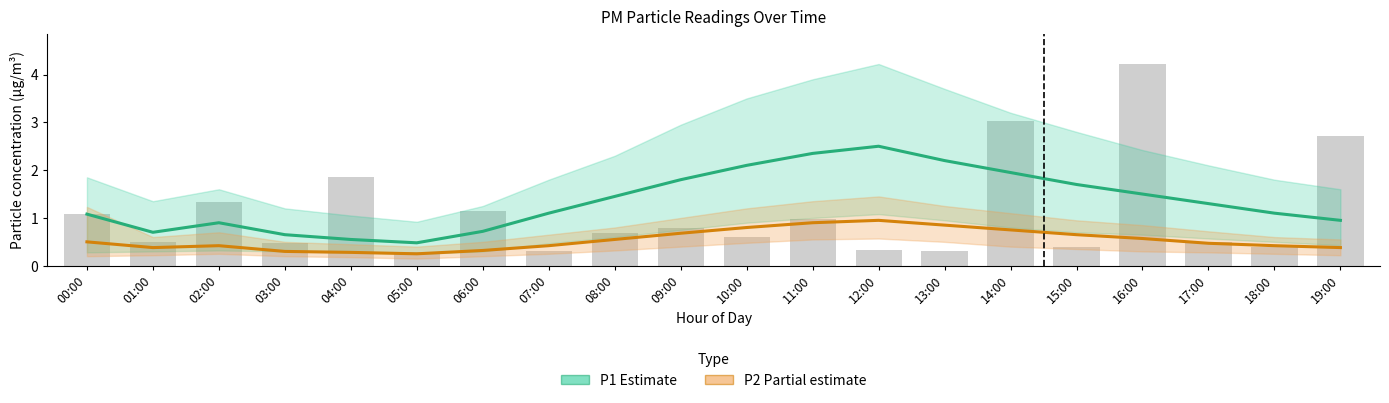

What is the difference between the P1 (Estimate) values at 14:00 and 00:00?

0.9